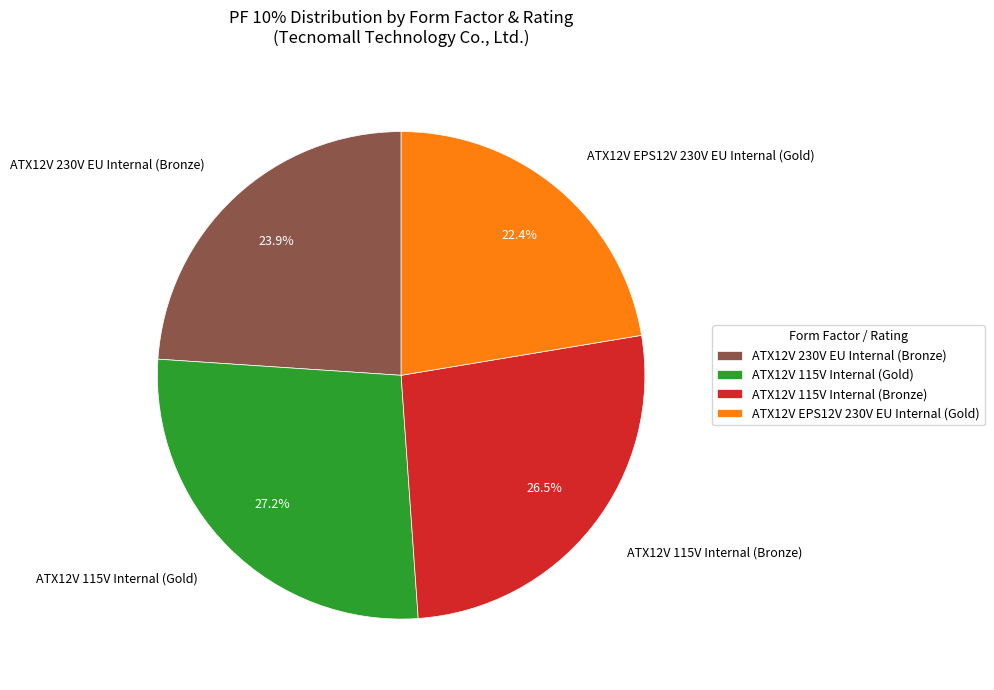

Which slice is the smallest?

ATX12V EPS12V 230V EU Internal (Gold)